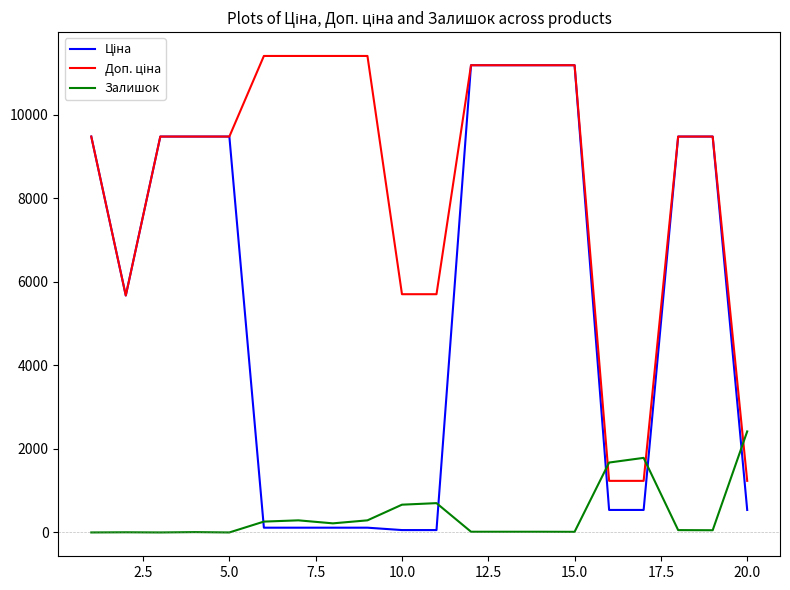

What is the maximum value shown in the chart?

11410.0